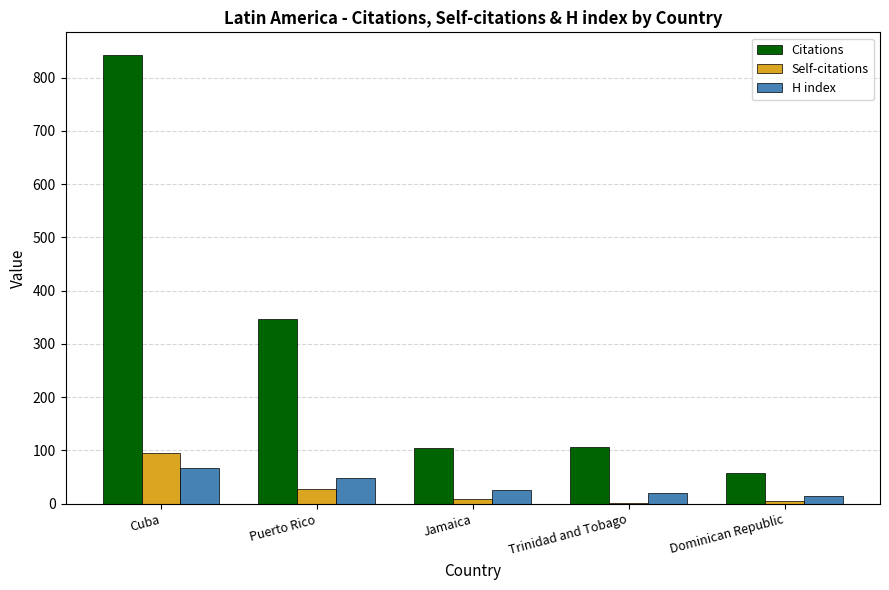

Which label corresponds to the largest value in the chart?

Cuba